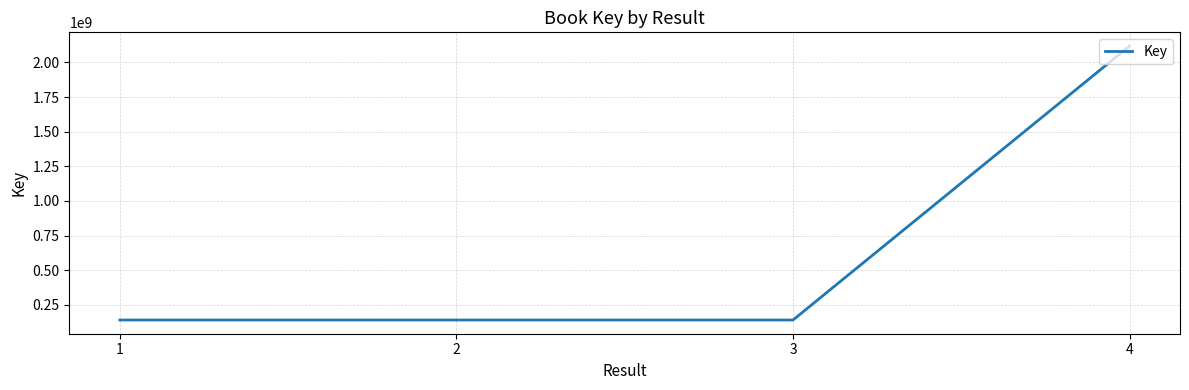

Which label corresponds to the largest value in the chart?

4